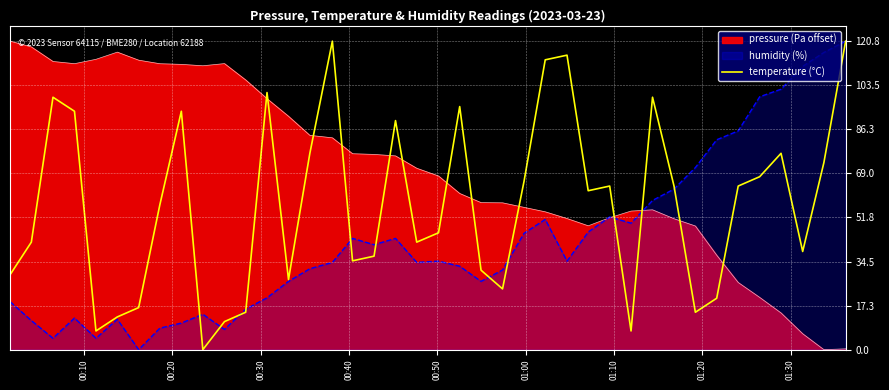

Count the number of categories in the chart.

40